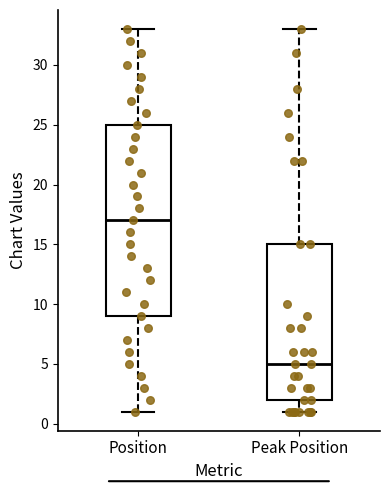

Reading left to right, transcribe this box plot: for each box, give where its median line is, the range the box spans, and where its two whiskers end, as read against the y-axis. The values are not printed on the chart, so give them approximately, as read against the axis.

Position: median 17, box 9 to 25, whiskers 1 to 33
Peak Position: median 5, box 2 to 15, whiskers 1 to 33